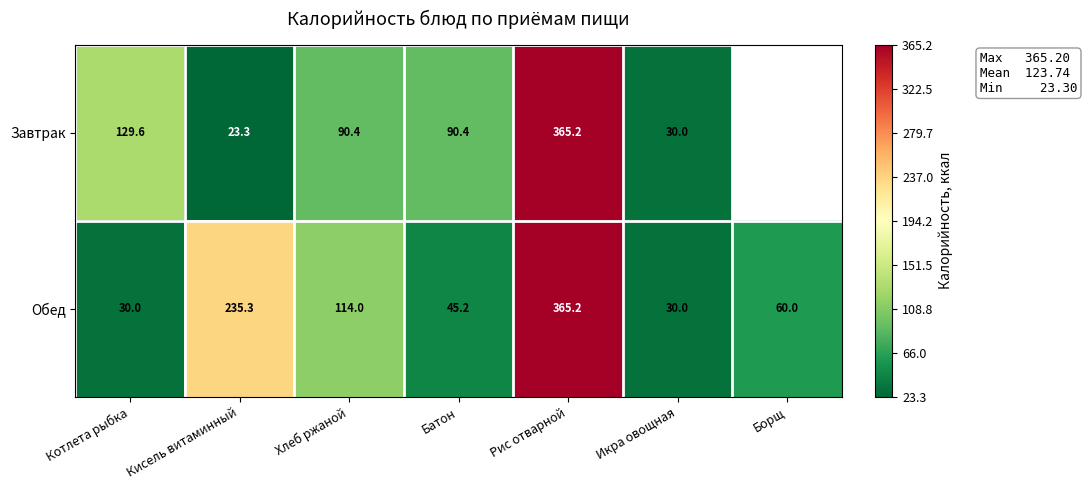

At Кисель витаминный, list the series in order from largest to smallest.

Обед, Завтрак